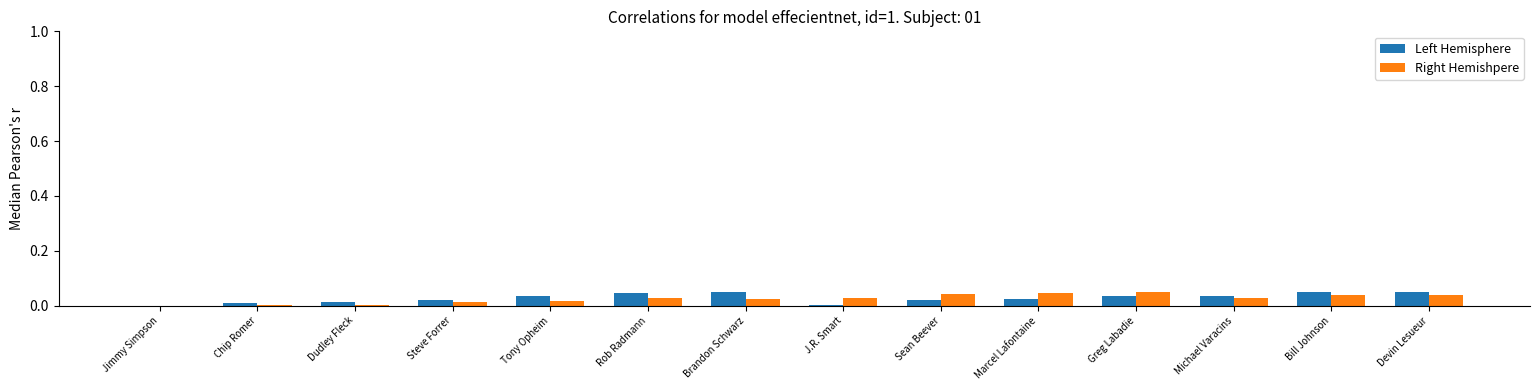

What is the sum of all Right Hemishpere values?

0.4